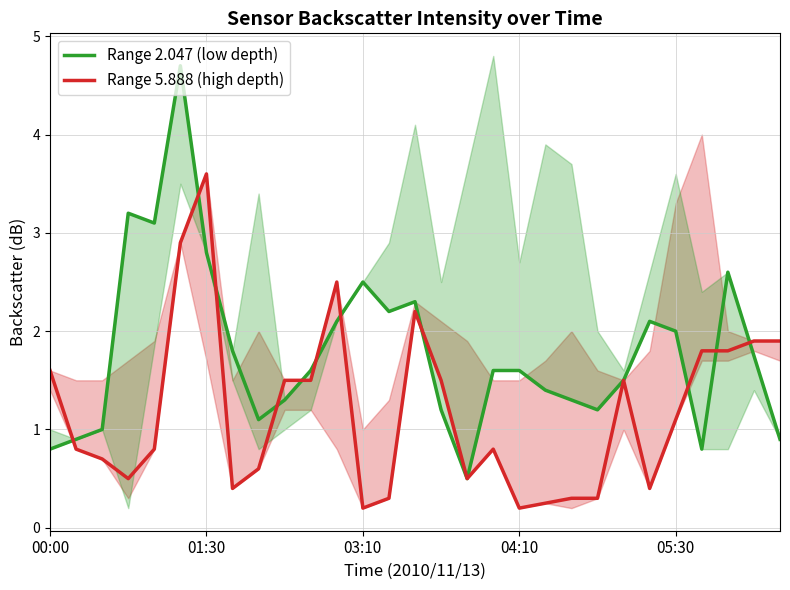

What is the average value of the Range 2.047 (low depth) series?

1.8